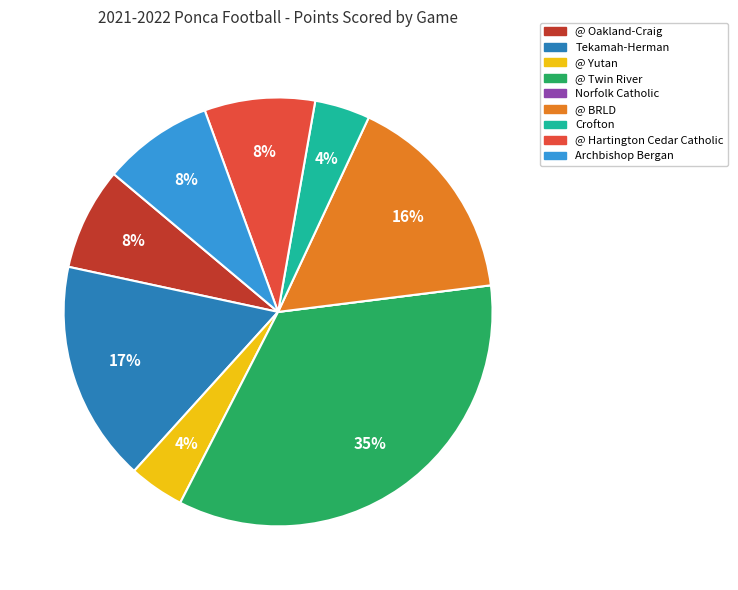

The Tekamah-Herman slice represents 17% of the pie. True or false?

True